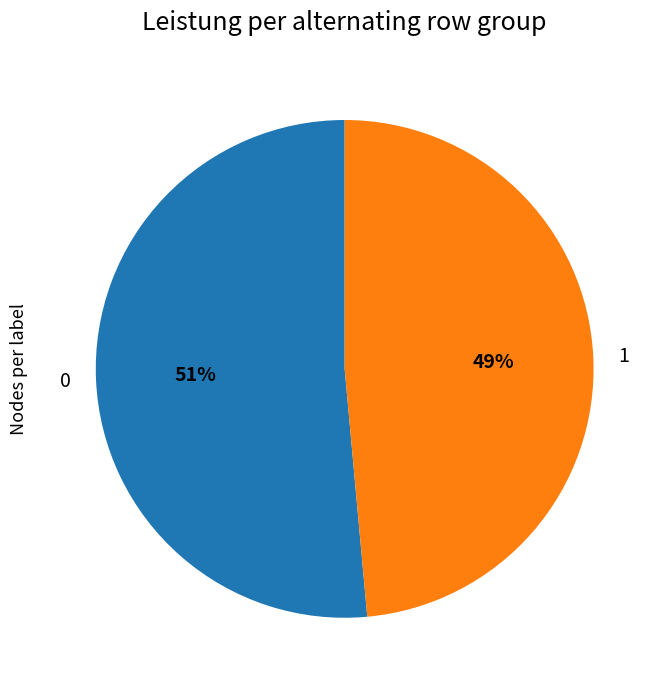

Is it true that 0 is 57% of the pie?

False